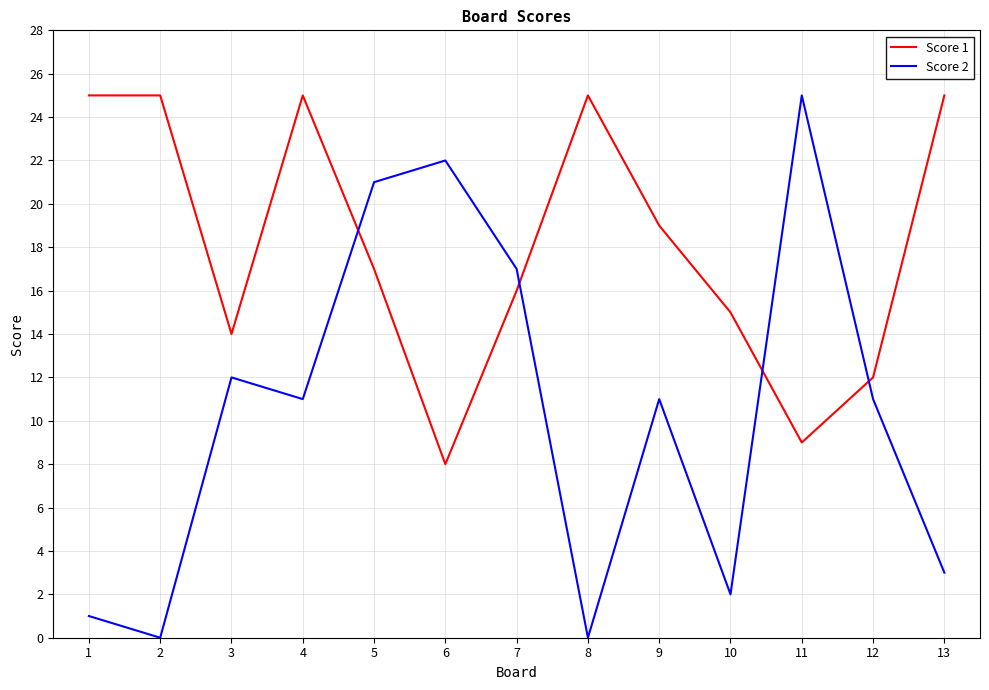

Read the Score 1 value at 4.

25